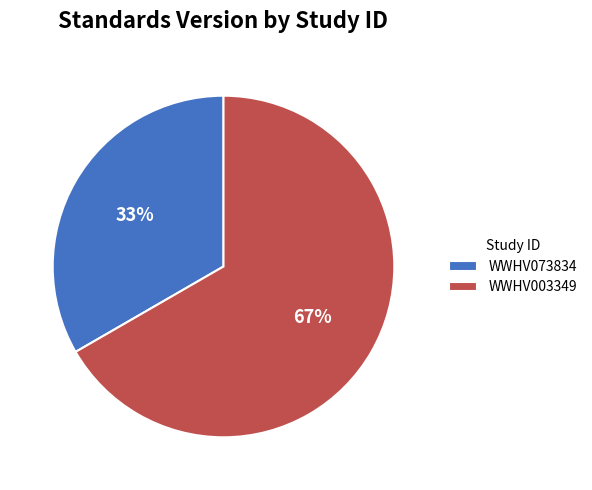

To the nearest percent, what is the average slice percentage?

50%